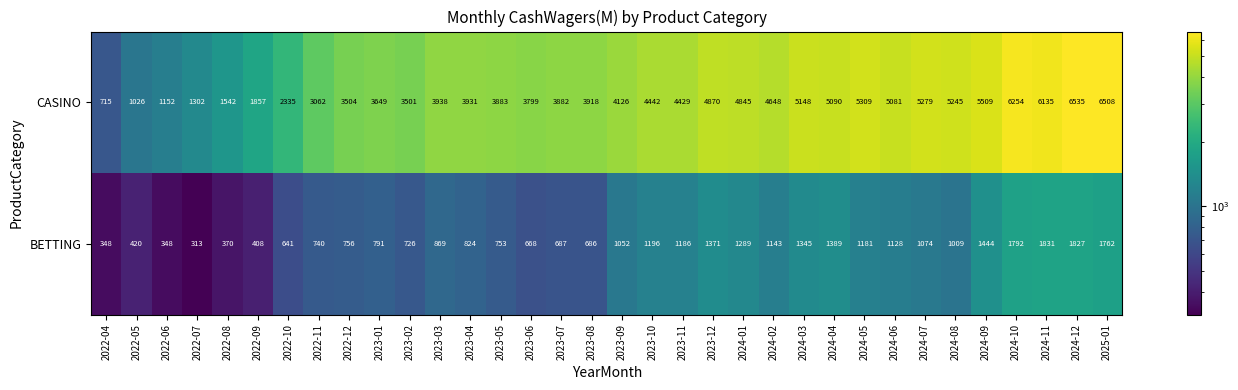

The BETTING series shows 204 at 2023-08. True or false?

False